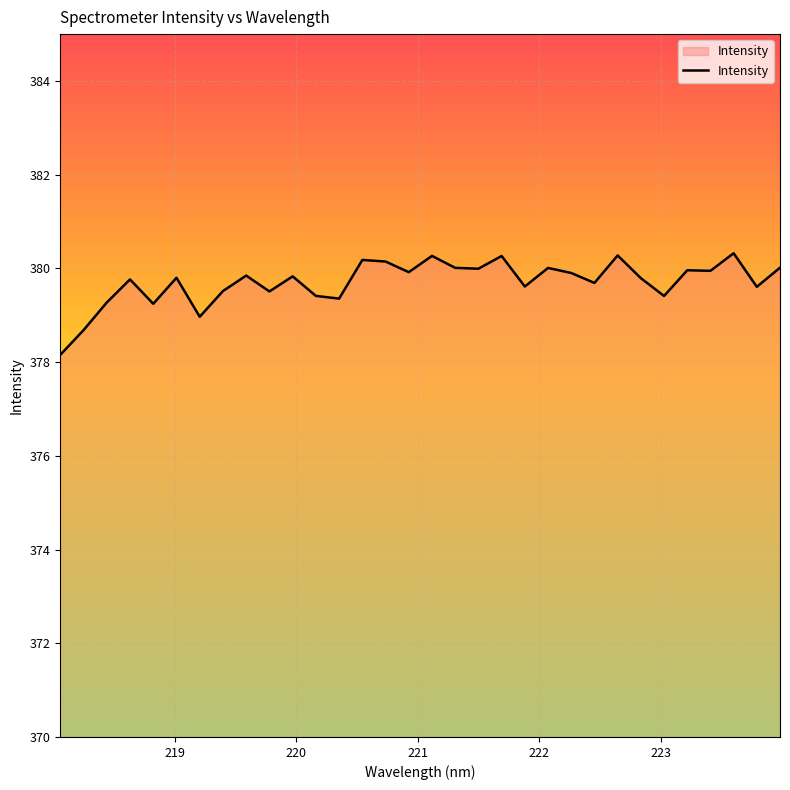

What is the difference between the maximum and minimum values?

2.2